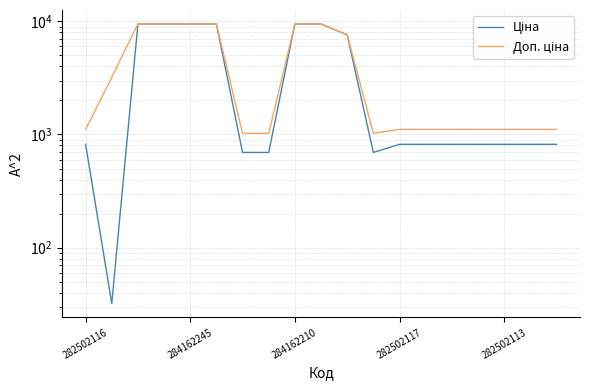

Is the value of Ціна at 12 greater than the value of Доп. ціна at 11?

No